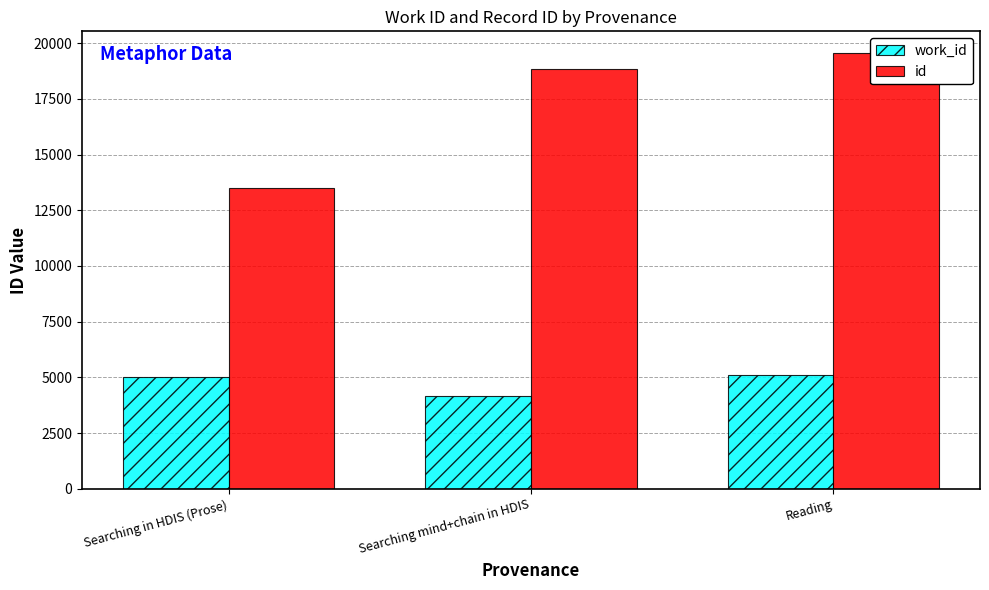

What is the average value of the id series?

17291